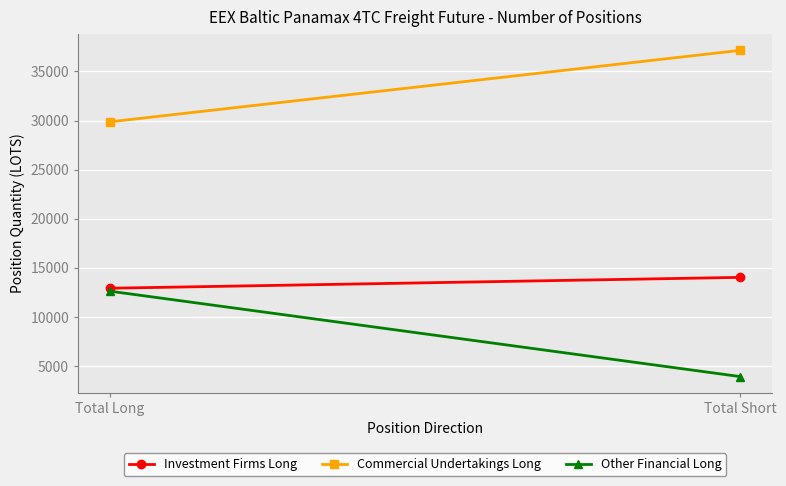

Between Total Long and Total Short, which series saw the biggest shift?

Other Financial Long